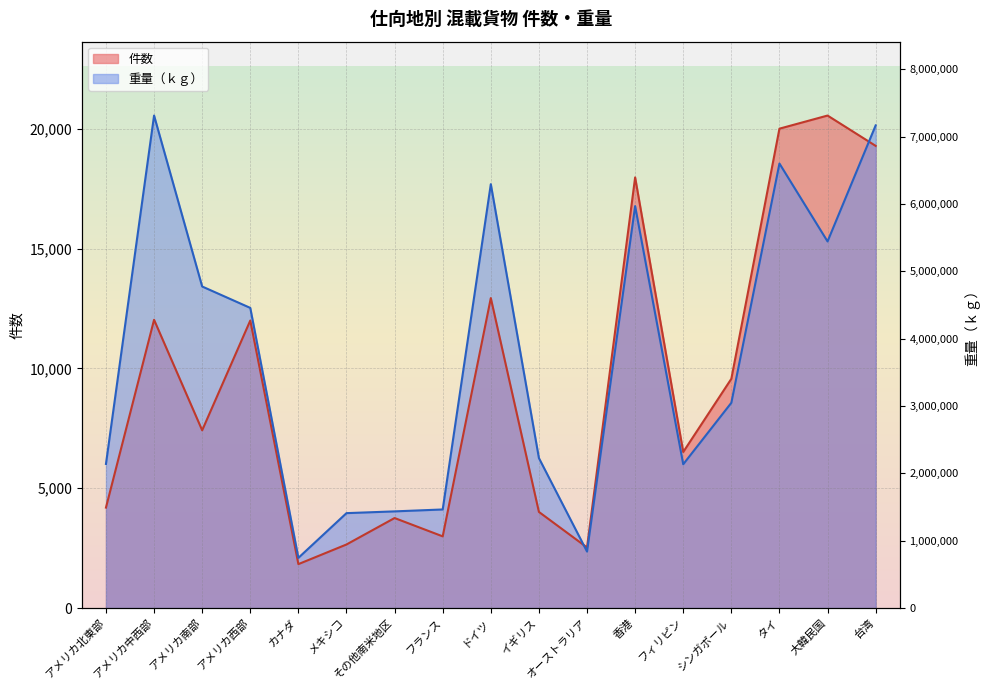

True or false: 件数 has more than 0 points higher than both neighbors.

True